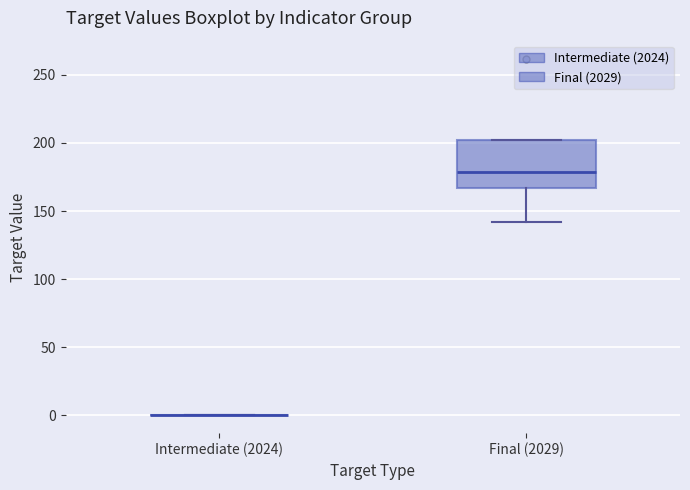

Reading left to right, read every box against the y-axis: the position of its median line, the range the box covers, and the ends of its whiskers. The values are not printed on the chart, so give them approximately, as read against the axis.

Intermediate (2024): box collapsed to a line at 0, whiskers 0 to 0
Final (2029): median 180, box 165 to 200, whiskers 140 to 200